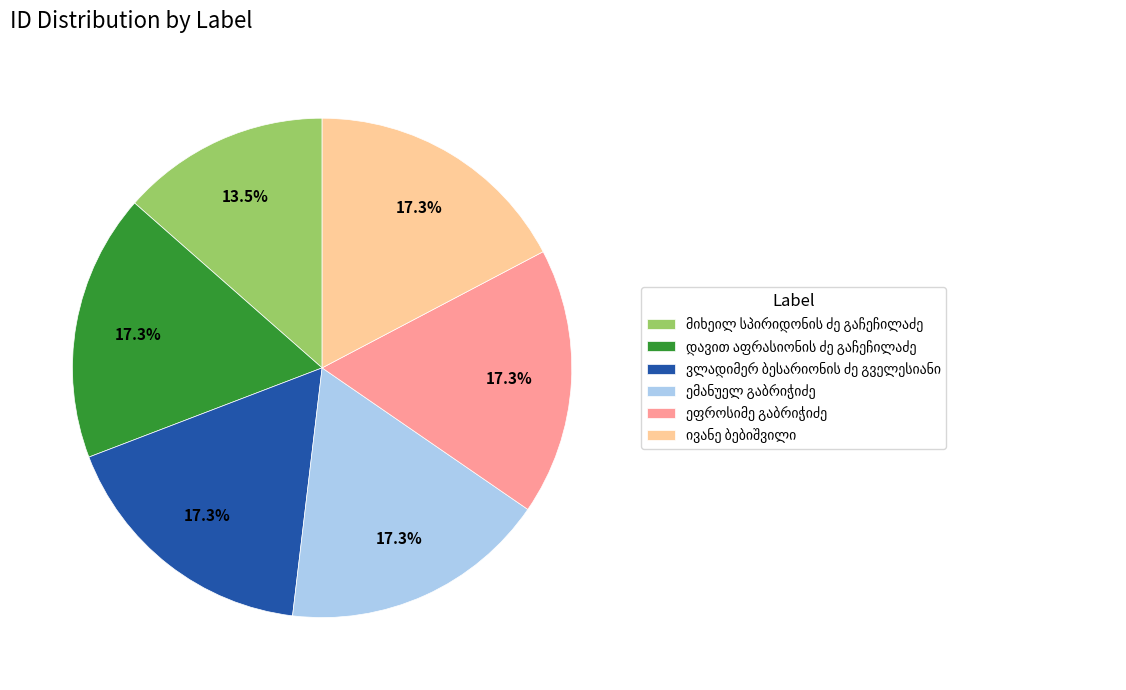

Does any single category account for the majority?

No